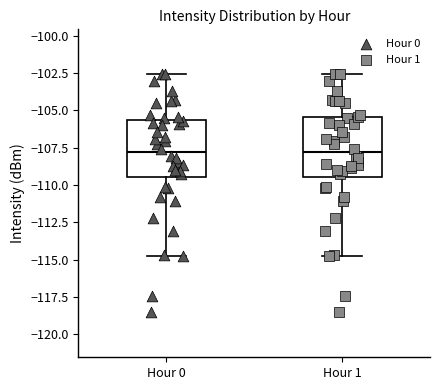

Reading left to right, transcribe this box plot: for each box, give where its median line is, the range the box spans, and where its two whiskers end, as read against the y-axis. The values are not printed on the chart, so give them approximately, as read against the axis.

Hour 0: median -108.0, box -109.5 to -105.5, whiskers -114.5 to -102.5
Hour 1: median -108.0, box -109.5 to -105.5, whiskers -114.5 to -102.5